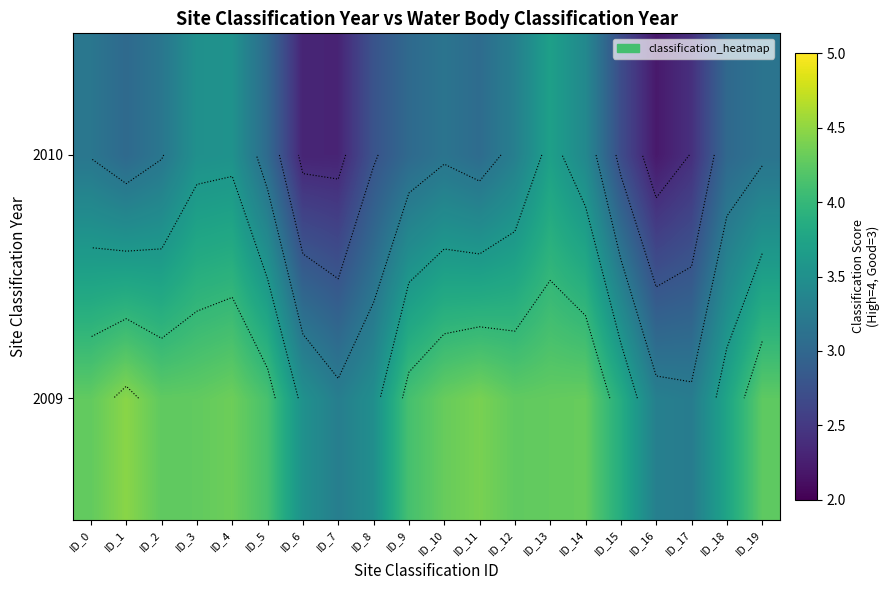

At how many categories does at least one series exceed 2?

20